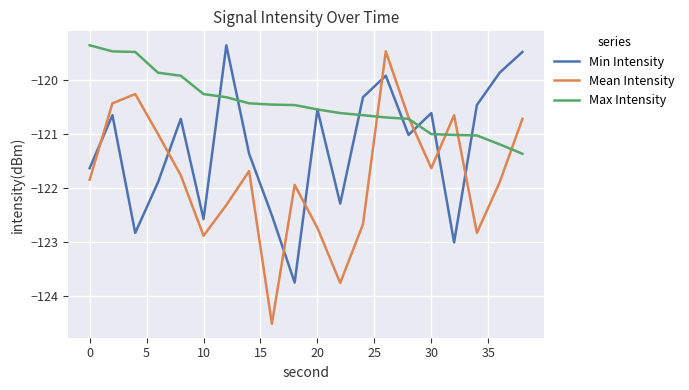

Which series has the largest total across all categories?

Max Intensity